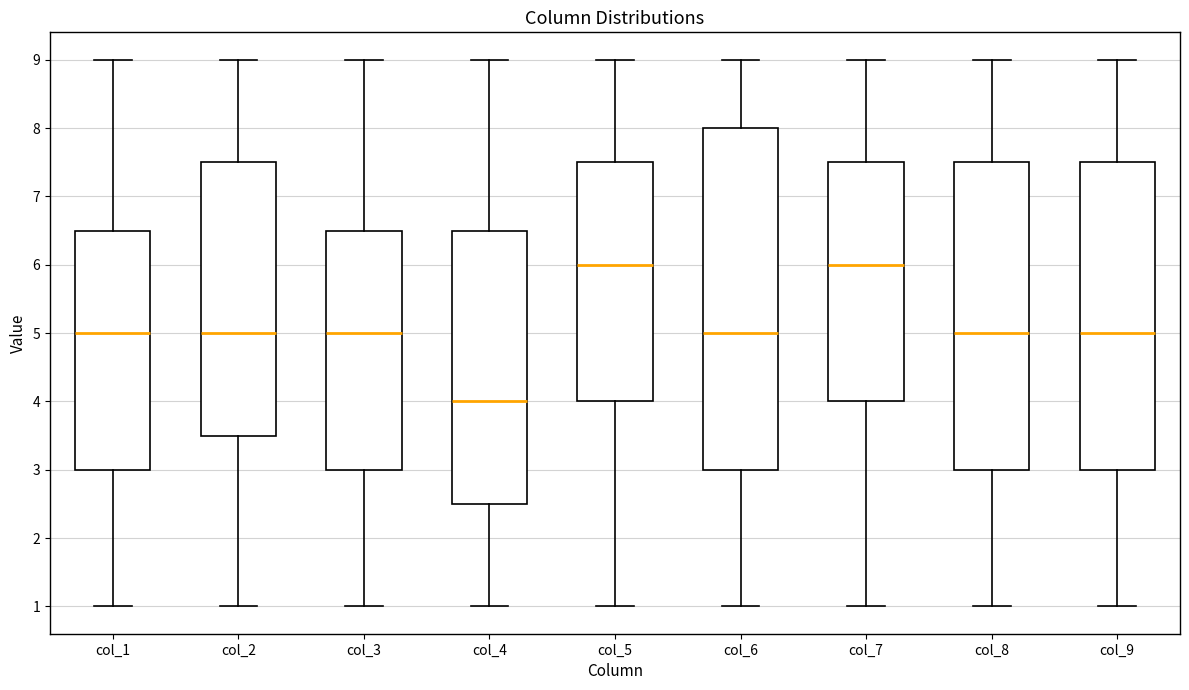

Which box is the tallest, from its lower edge to its upper edge?

col_6